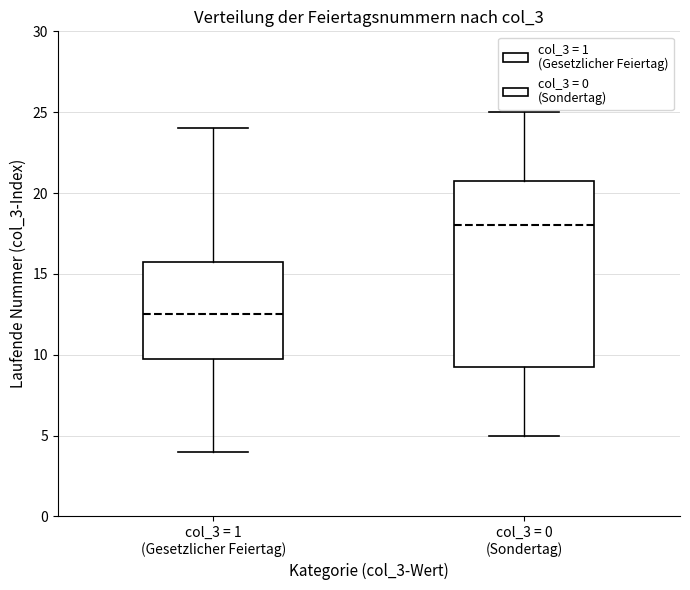

Which box has the highest median line?

col_3 = 0 (Sondertag)